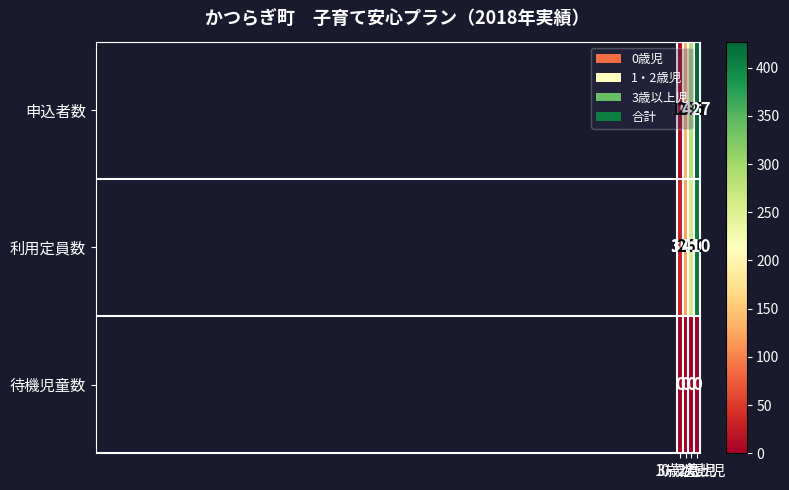

What is the difference between the highest and lowest values at 3歳以上児?

285